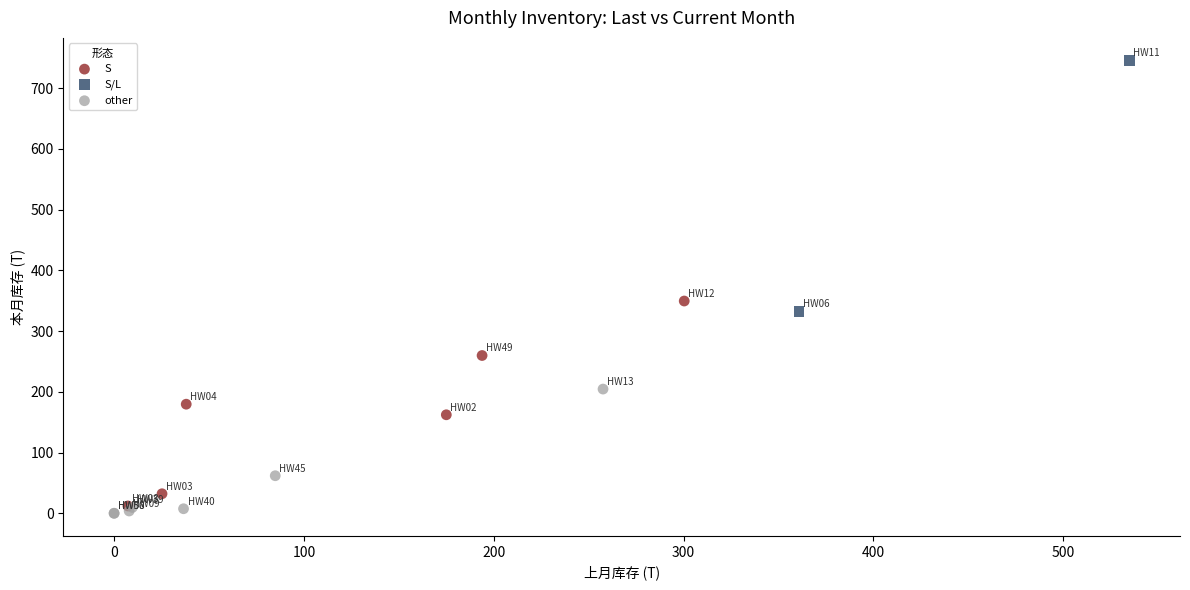

What are all the series names shown in the legend?

S, S/L, other